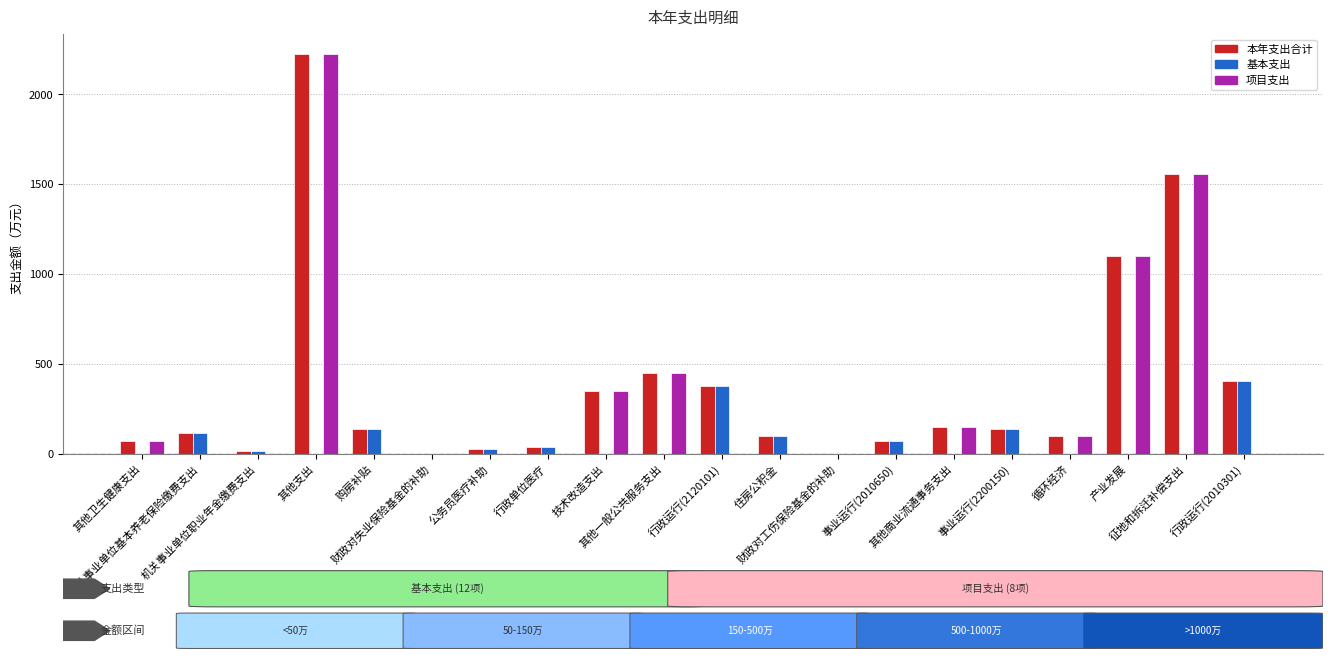

What is the sum of all 基本支出 values?

1447.0